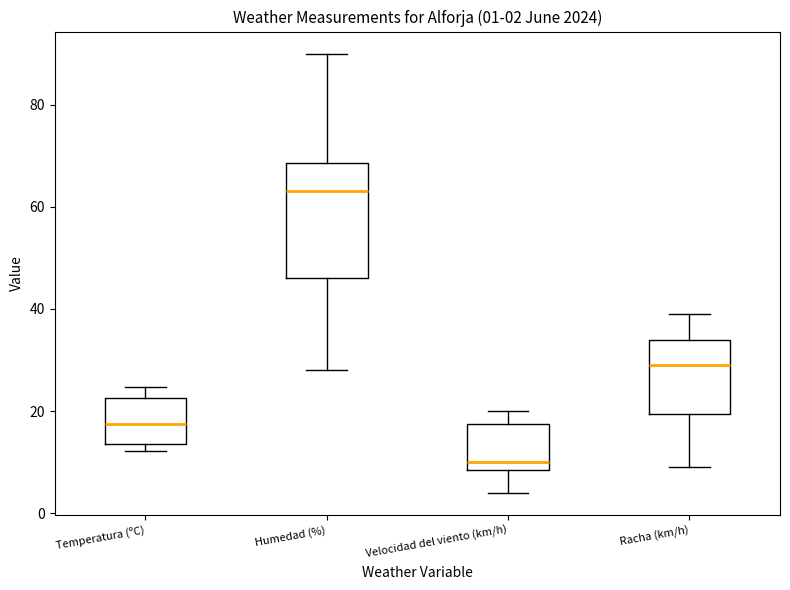

Comparing the boxes themselves (not the whiskers), which one is the tallest?

Humedad (%)